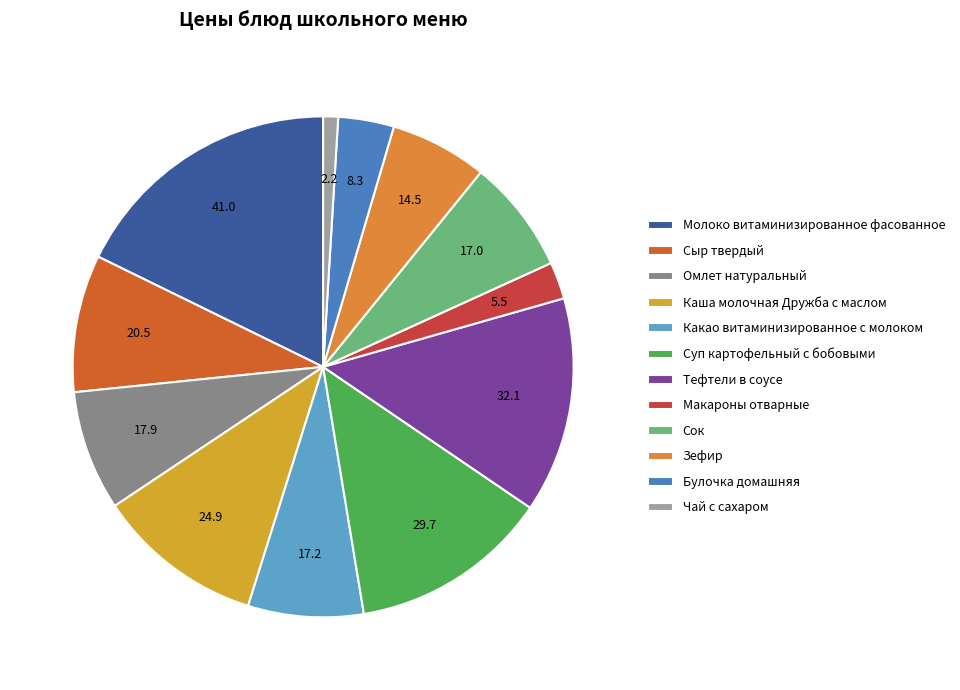

Which slice is the smallest?

Чай с сахаром